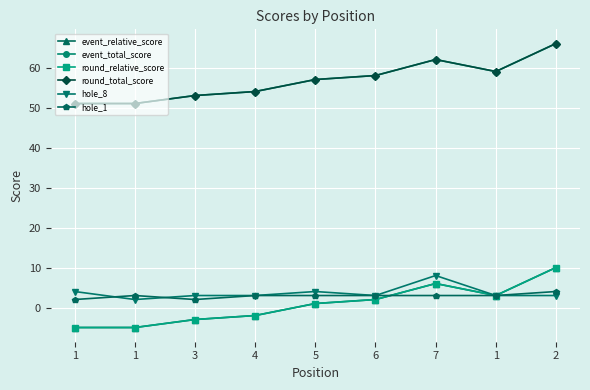

Does the chart display data point markers on the line(s)?

Yes